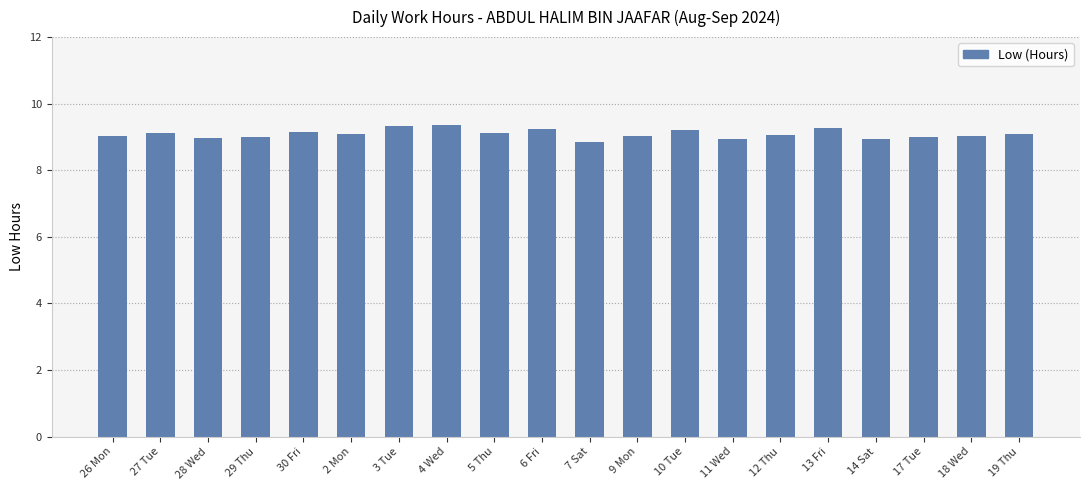

What position from the left is 18 Wed?

19